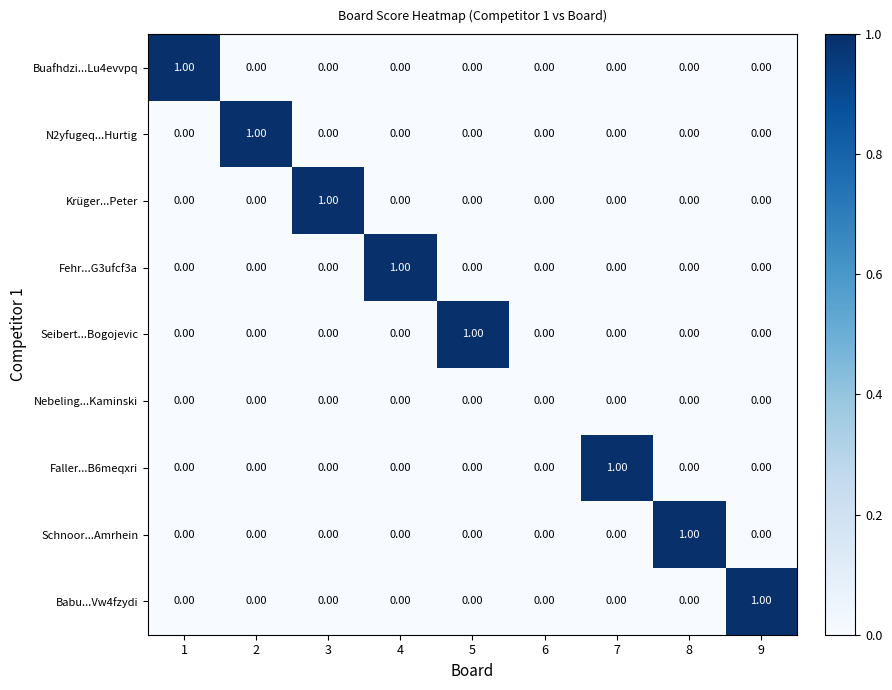

Reading left to right, list all the values displayed in this chart.

Buafhdzi...Lu4evvpq: 1=1	2=0	3=0	4=0	5=0	6=0	7=0	8=0	9=0
N2yfugeq...Hurtig: 1=0	2=1	3=0	4=0	5=0	6=0	7=0	8=0	9=0
Krüger...Peter: 1=0	2=0	3=1	4=0	5=0	6=0	7=0	8=0	9=0
Fehr...G3ufcf3a: 1=0	2=0	3=0	4=1	5=0	6=0	7=0	8=0	9=0
Seibert...Bogojevic: 1=0	2=0	3=0	4=0	5=1	6=0	7=0	8=0	9=0
Nebeling...Kaminski: 1=0	2=0	3=0	4=0	5=0	6=0	7=0	8=0	9=0
Faller...B6meqxri: 1=0	2=0	3=0	4=0	5=0	6=0	7=1	8=0	9=0
Schnoor...Amrhein: 1=0	2=0	3=0	4=0	5=0	6=0	7=0	8=1	9=0
Babu...Vw4fzydi: 1=0	2=0	3=0	4=0	5=0	6=0	7=0	8=0	9=1